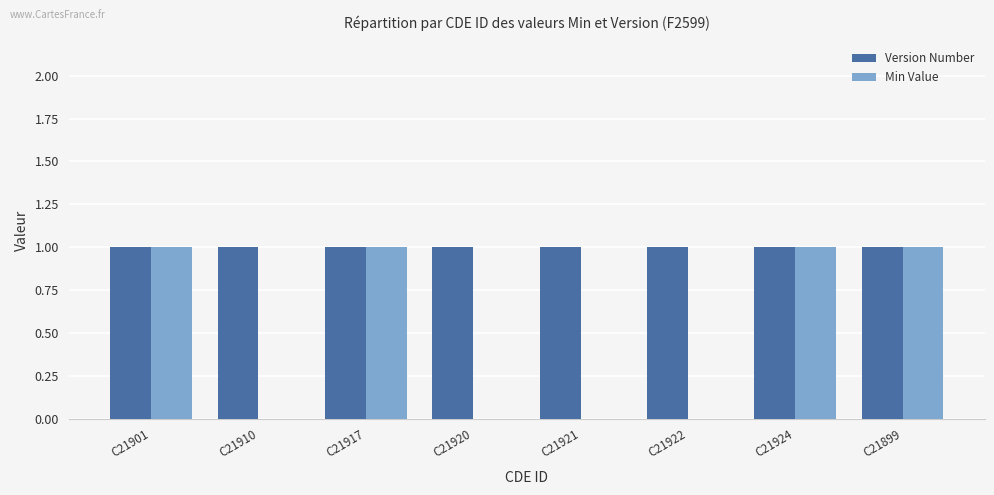

Are the bars horizontal?

No